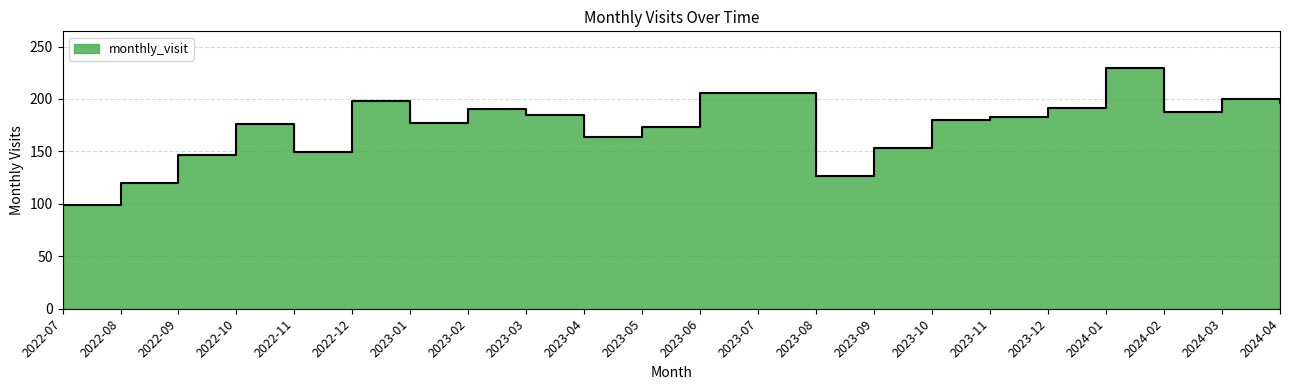

True or false: the data shows 191 at 2023-12.

True